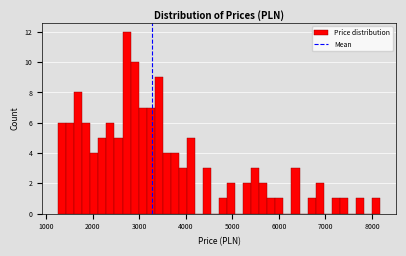

Around what value on the x-axis is the tallest bar? Give the approximate position of its centre, as read against the axis.

2700